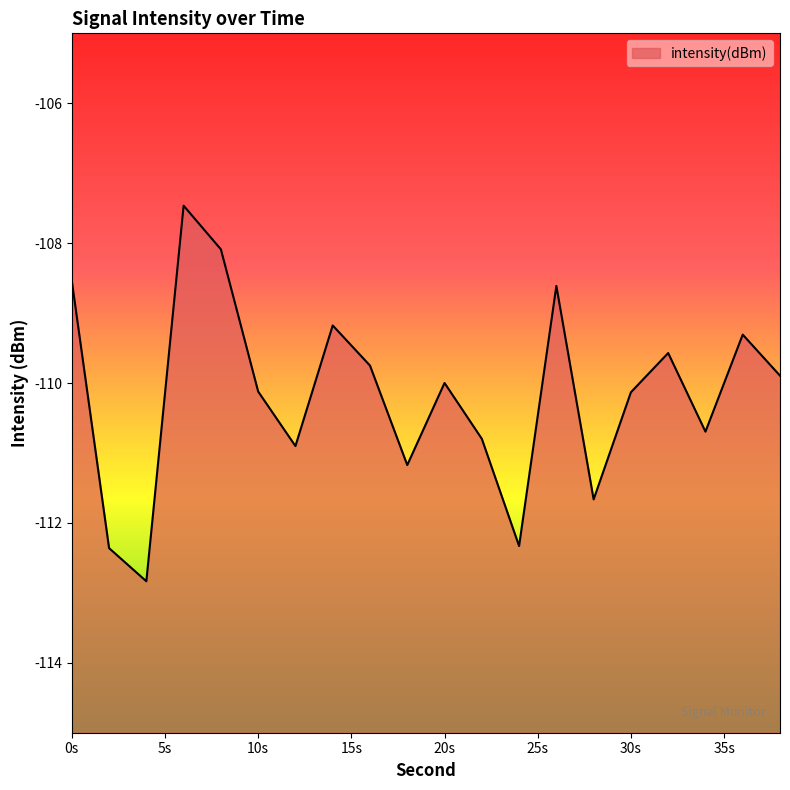

True or false: the data shows -109.3 at 36.

True